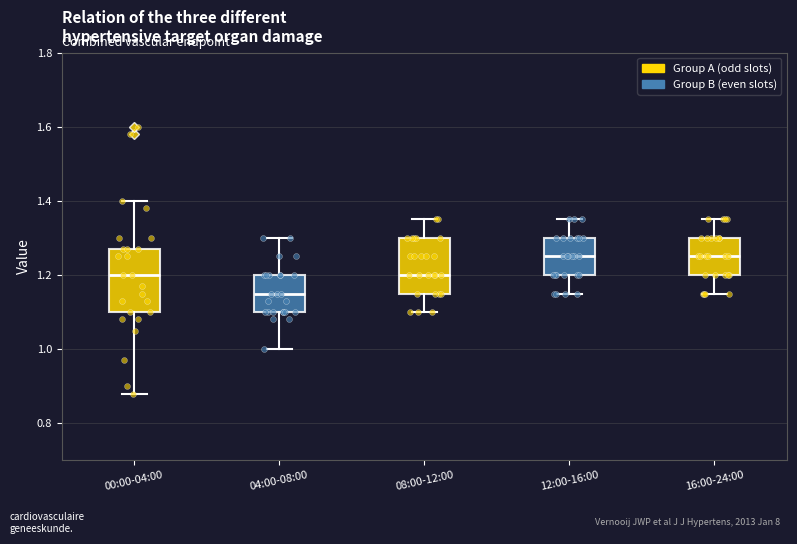

Reading left to right, transcribe this box plot: for each box, give where its median line is, the range the box spans, and where its two whiskers end, as read against the y-axis. The values are not printed on the chart, so give them approximately, as read against the axis.

00:00-04:00: median 1.20, box 1.10 to 1.28, whiskers 0.88 to 1.40
04:00-08:00: median 1.16, box 1.10 to 1.20, whiskers 1.00 to 1.30
08:00-12:00: median 1.20, box 1.16 to 1.30, whiskers 1.10 to 1.36
12:00-16:00: median 1.26, box 1.20 to 1.30, whiskers 1.16 to 1.36
16:00-24:00: median 1.26, box 1.20 to 1.30, whiskers 1.16 to 1.36